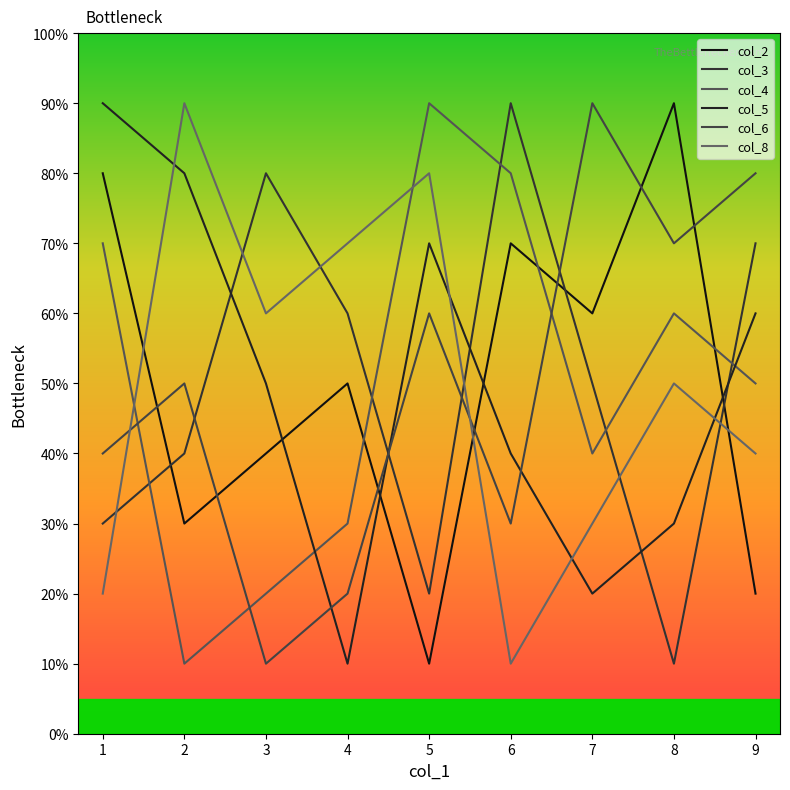

How many intersections are there between col_5 and col_6?

3